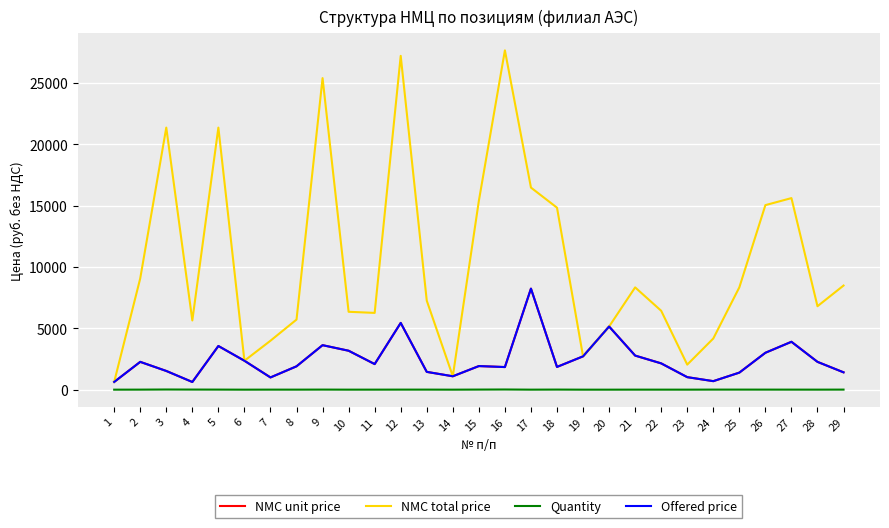

Which category has the lowest value across all series?

1